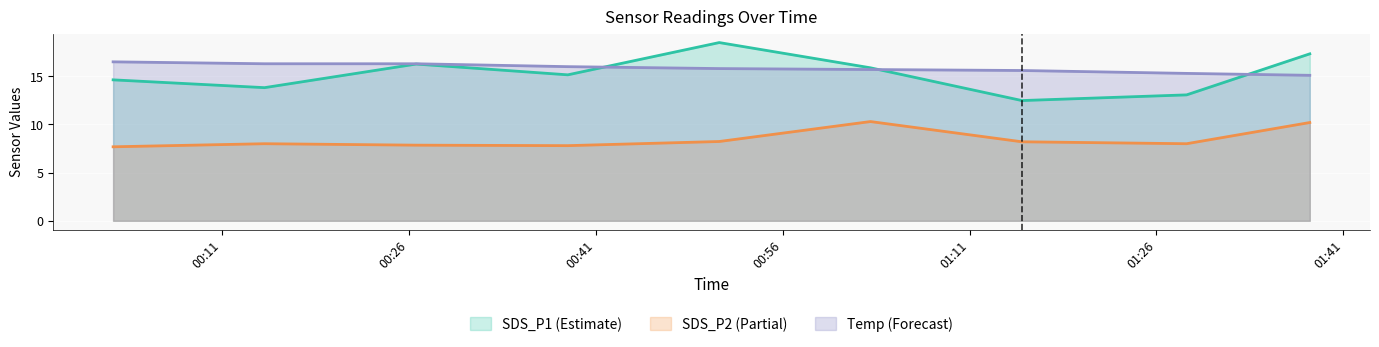

What is the minimum value shown in the chart?

7.7